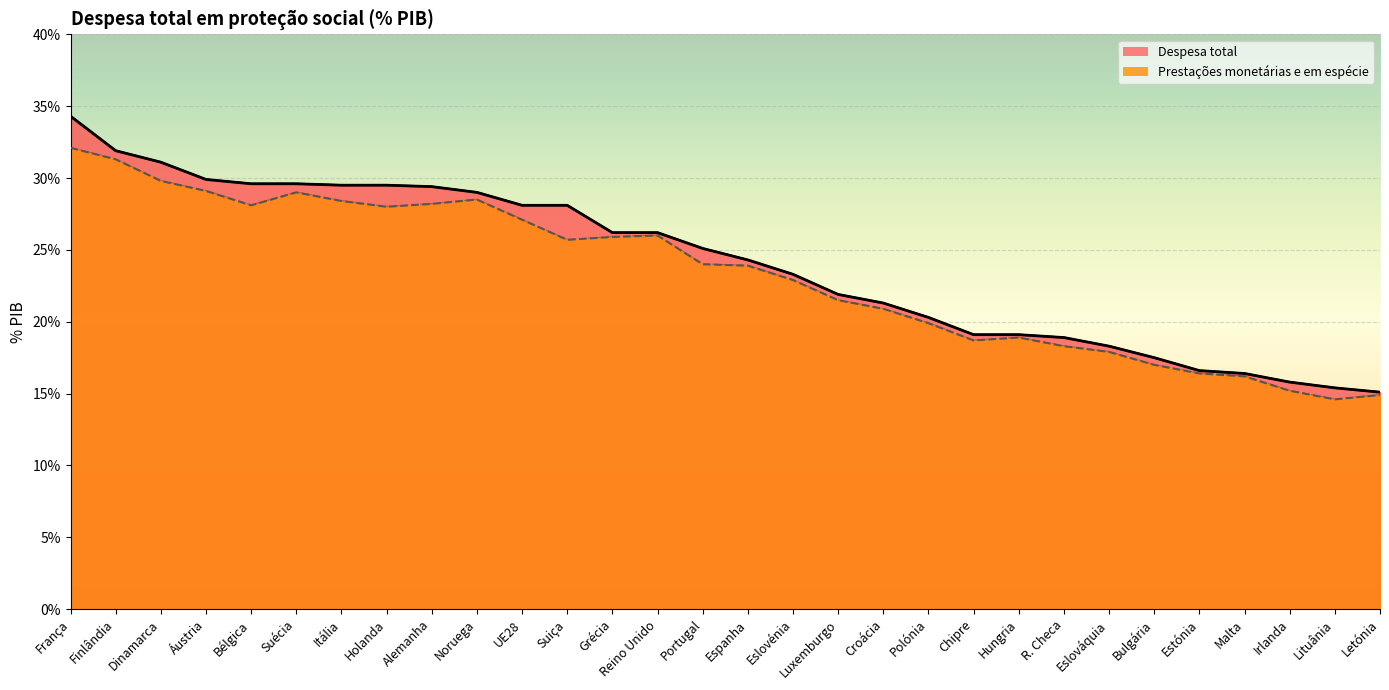

What is the difference between the Despesa total values at Reino Unido and Malta?

9.8